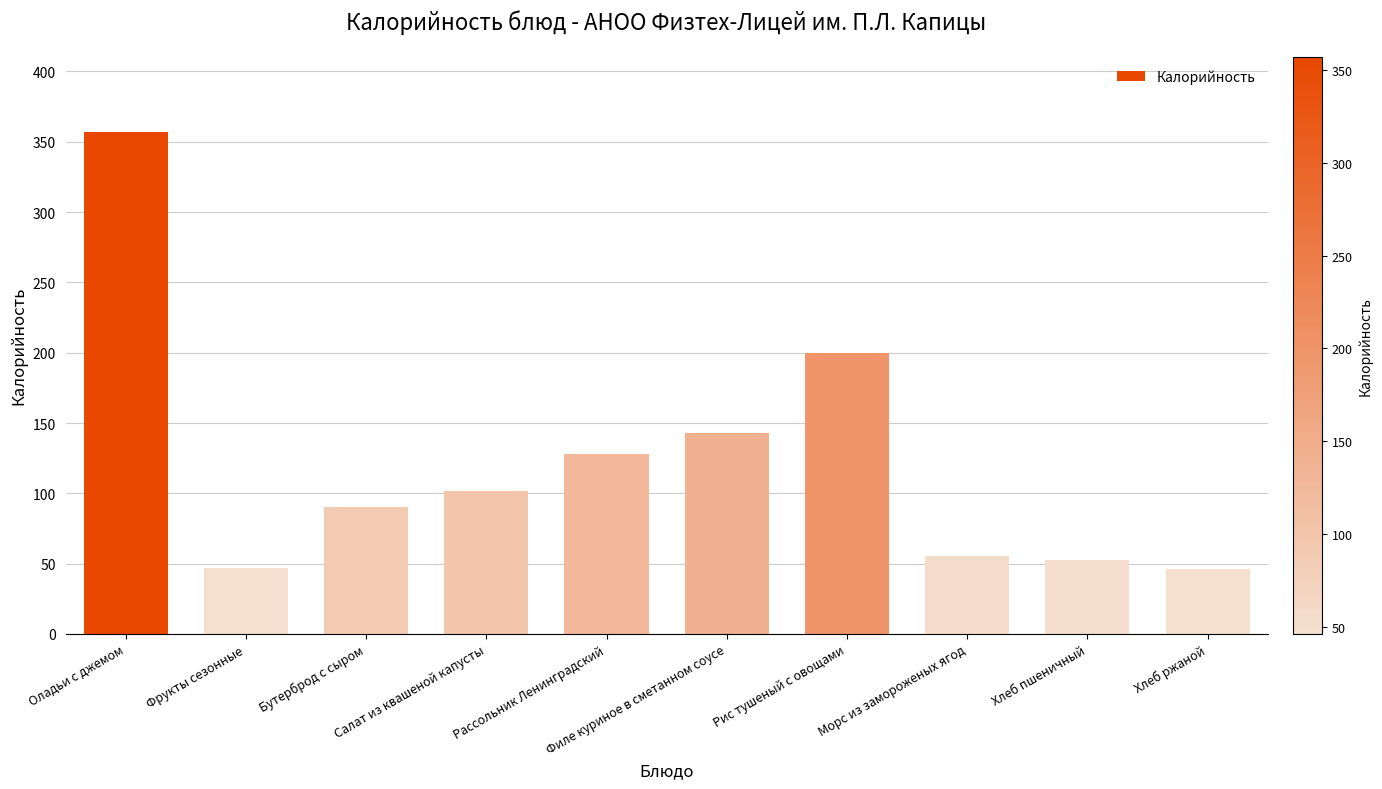

True or false: the data shows 101.7 at Салат из квашеной капусты.

True